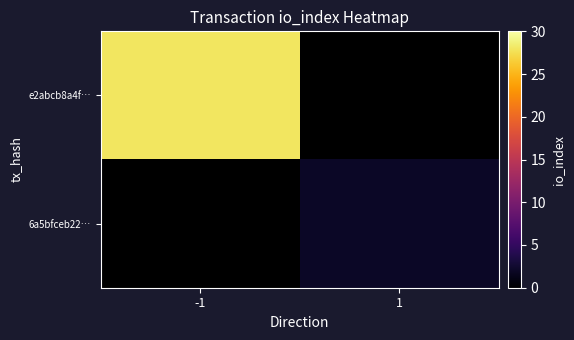

How many values in e2abcb8a4f… are above zero?

1